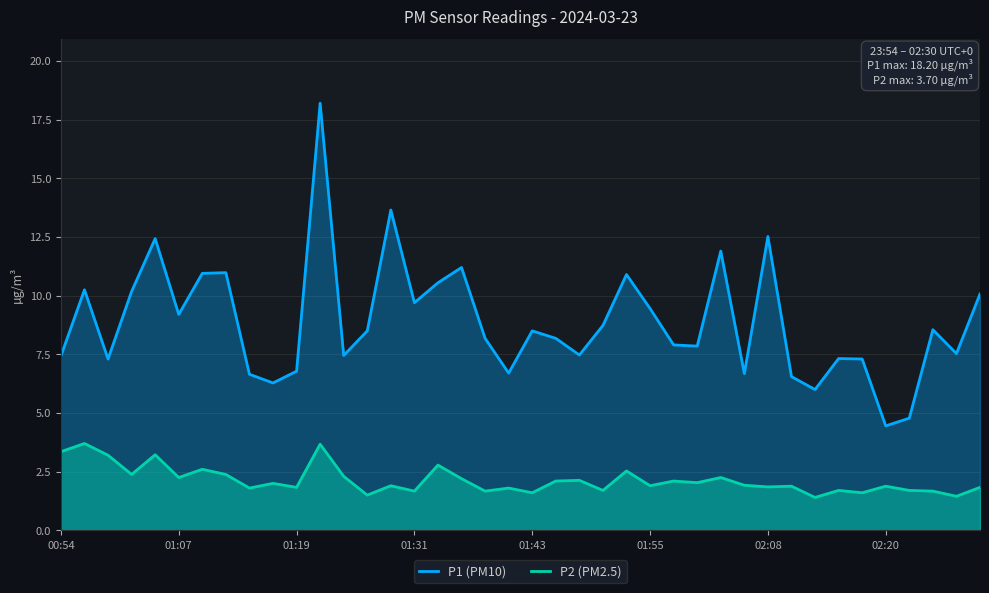

At how many categories does at least one series exceed 15?

1